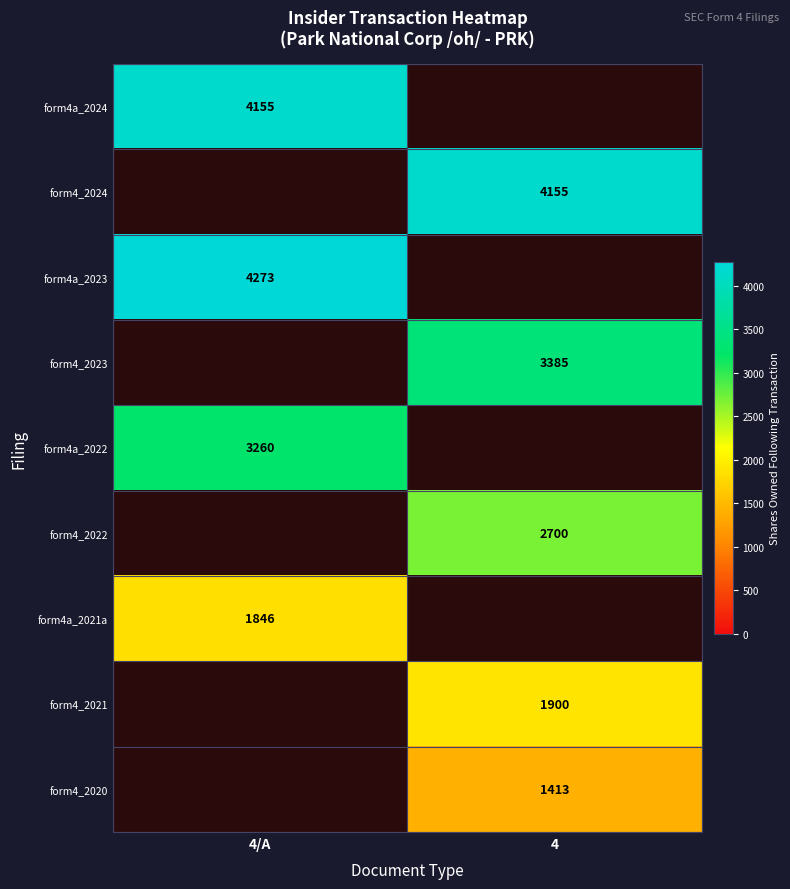

Which category has the lowest value across all series?

4